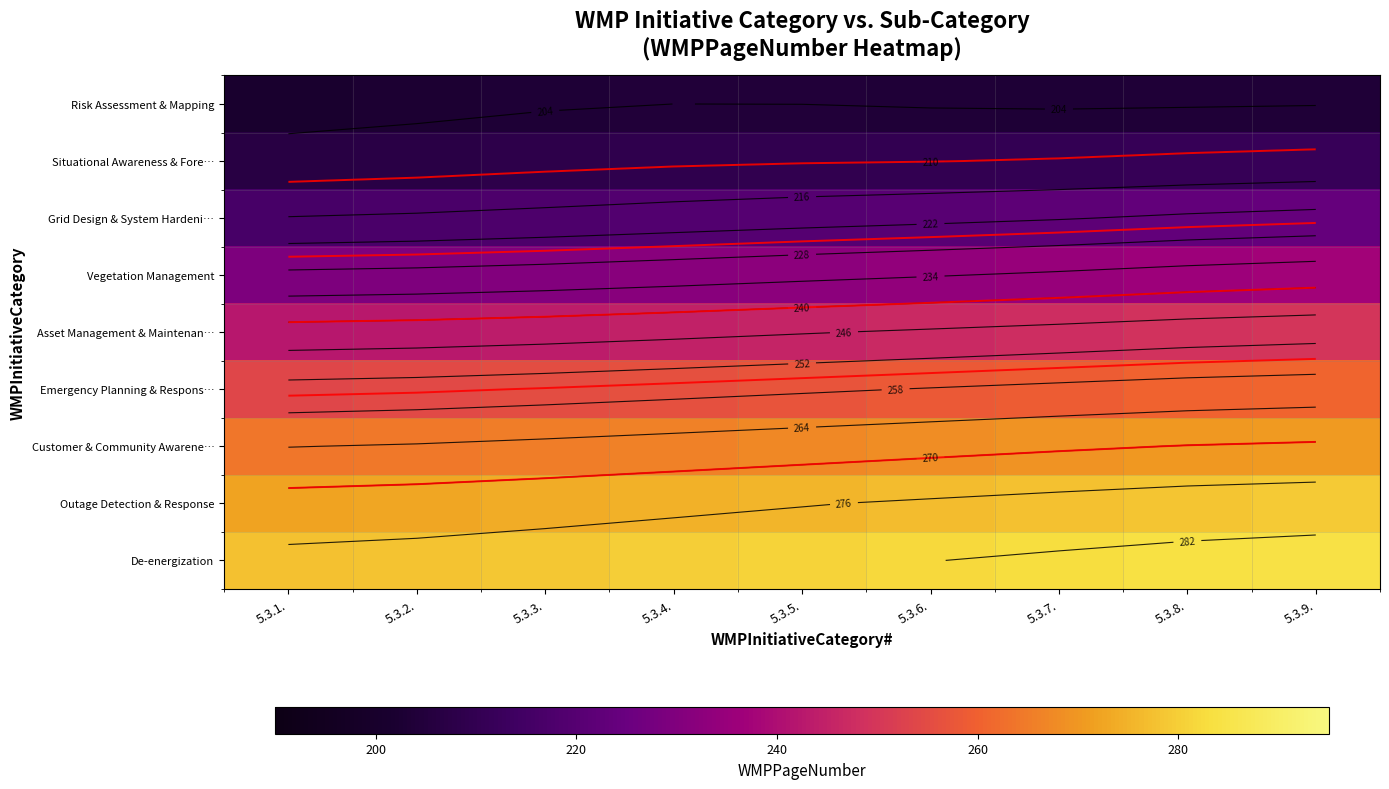

Read the Risk Assessment & Mapping value at 5.3.7..

203.4